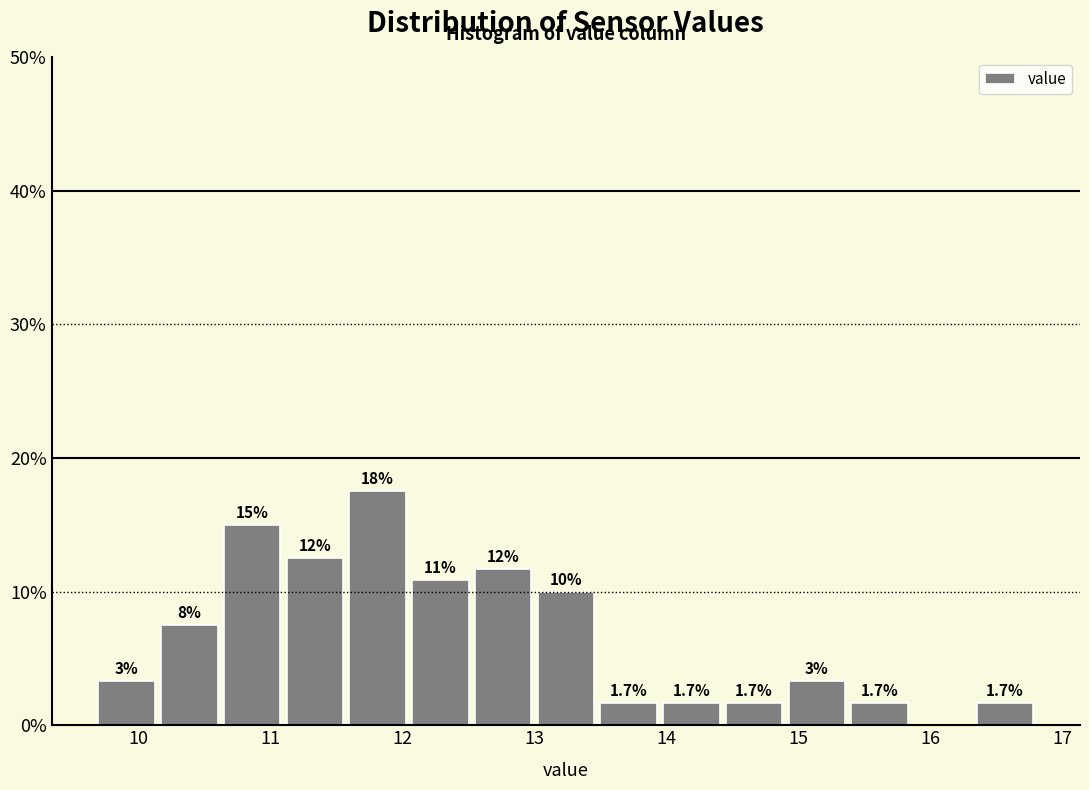

Over which range of the x-axis is the bar tallest?

11.6 to 12.0